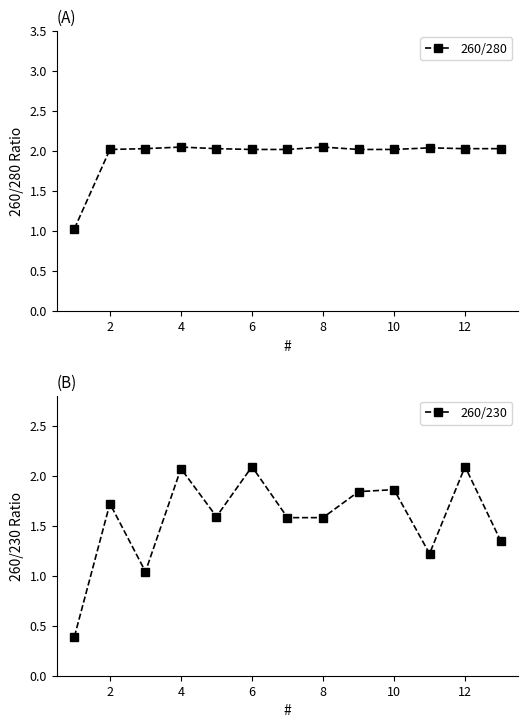

Is it true that 260/280 equals 3.6 at 4?

False